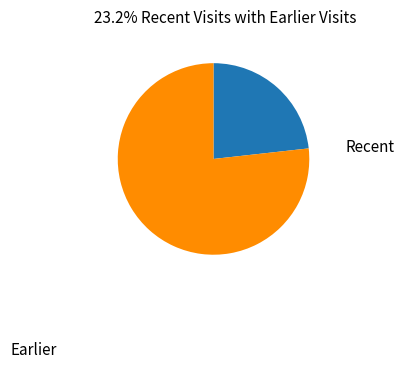

What is the smallest slice in the pie chart?

Recent